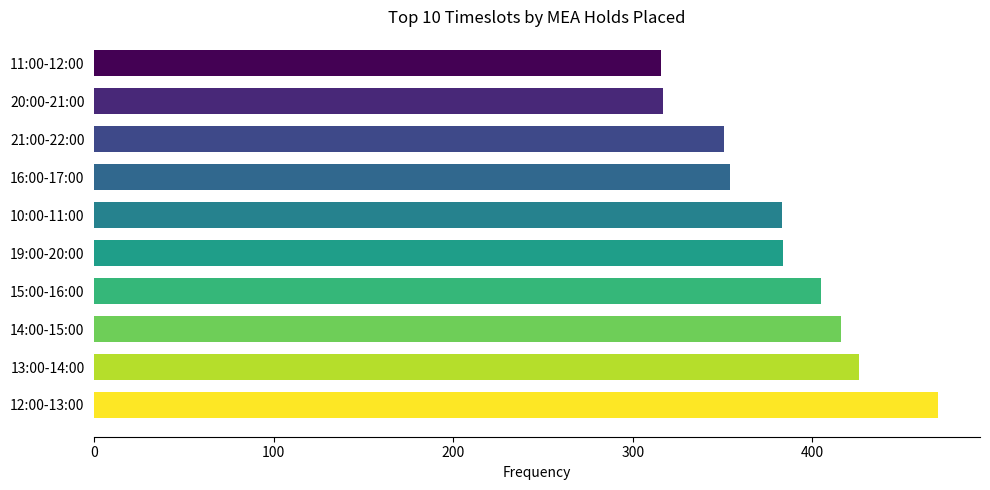

At which category does the chart reach its peak across all series?

12:00-13:00